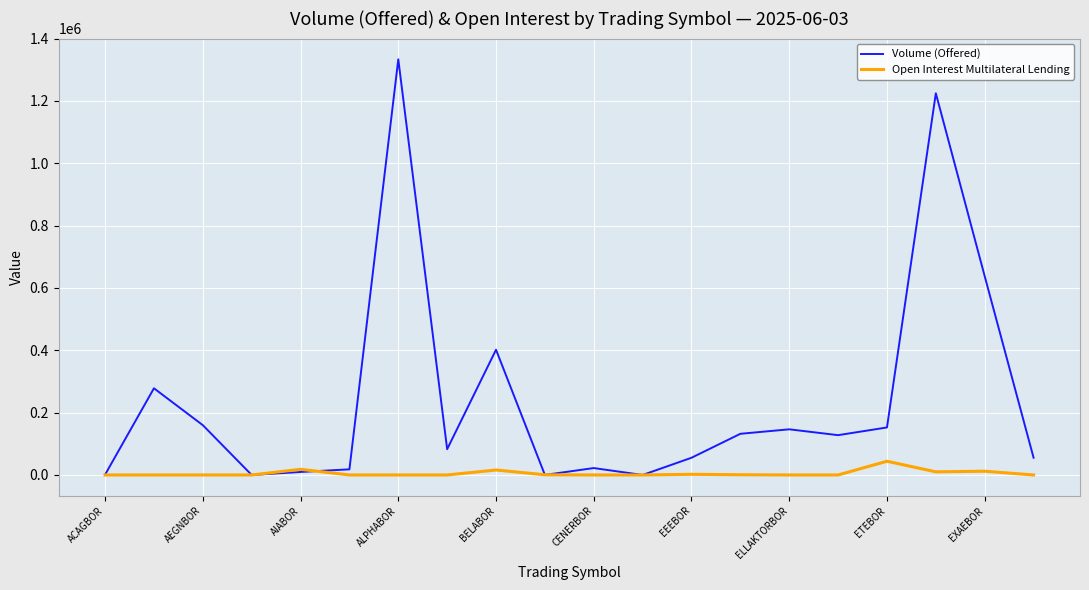

Which series has the widest spread of values?

Volume (Offered)